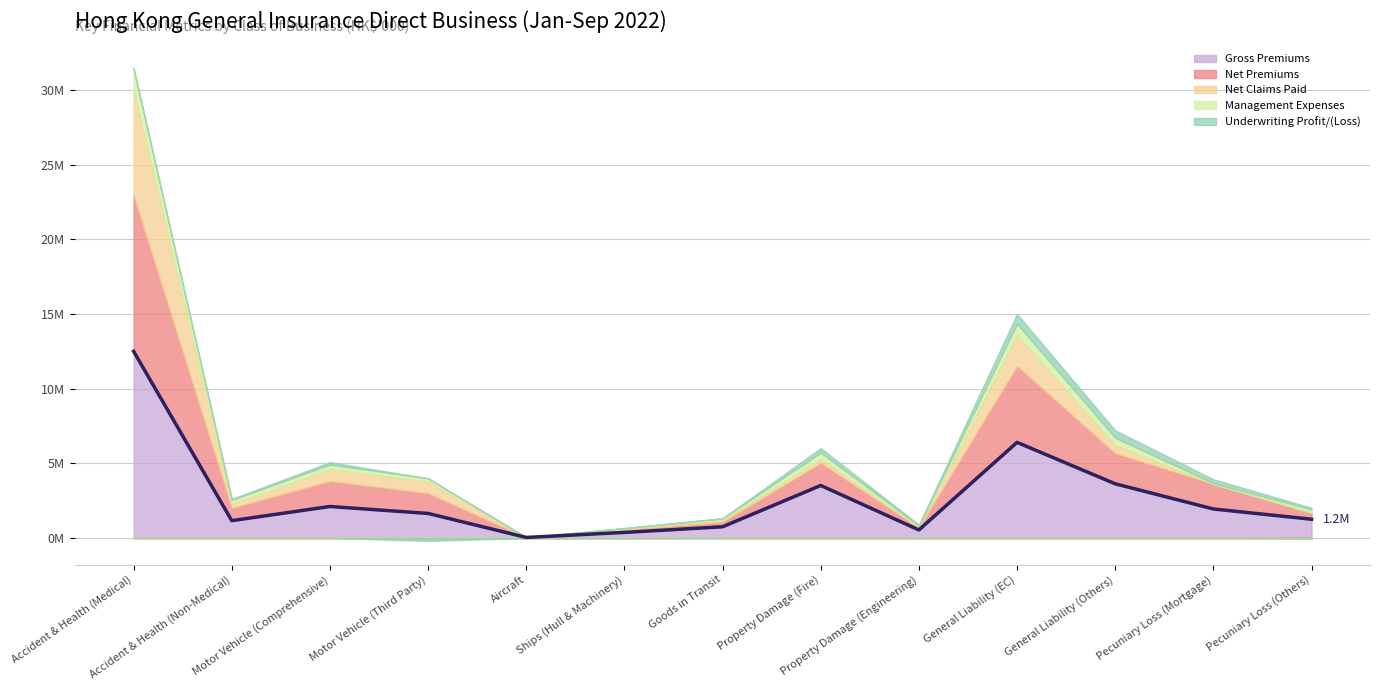

How many distinct data groups are displayed?

5